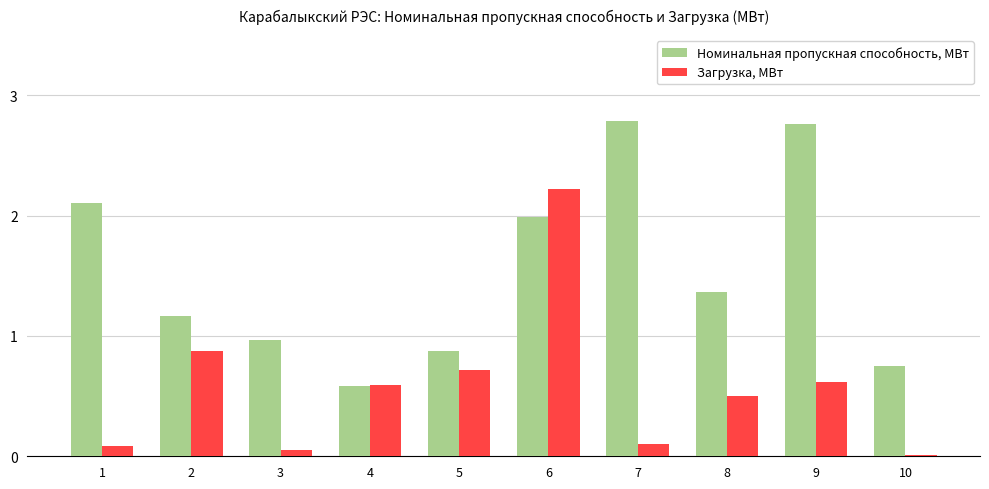

Which series changed the most between 2 and 4?

Номинальная пропускная способность, МВт